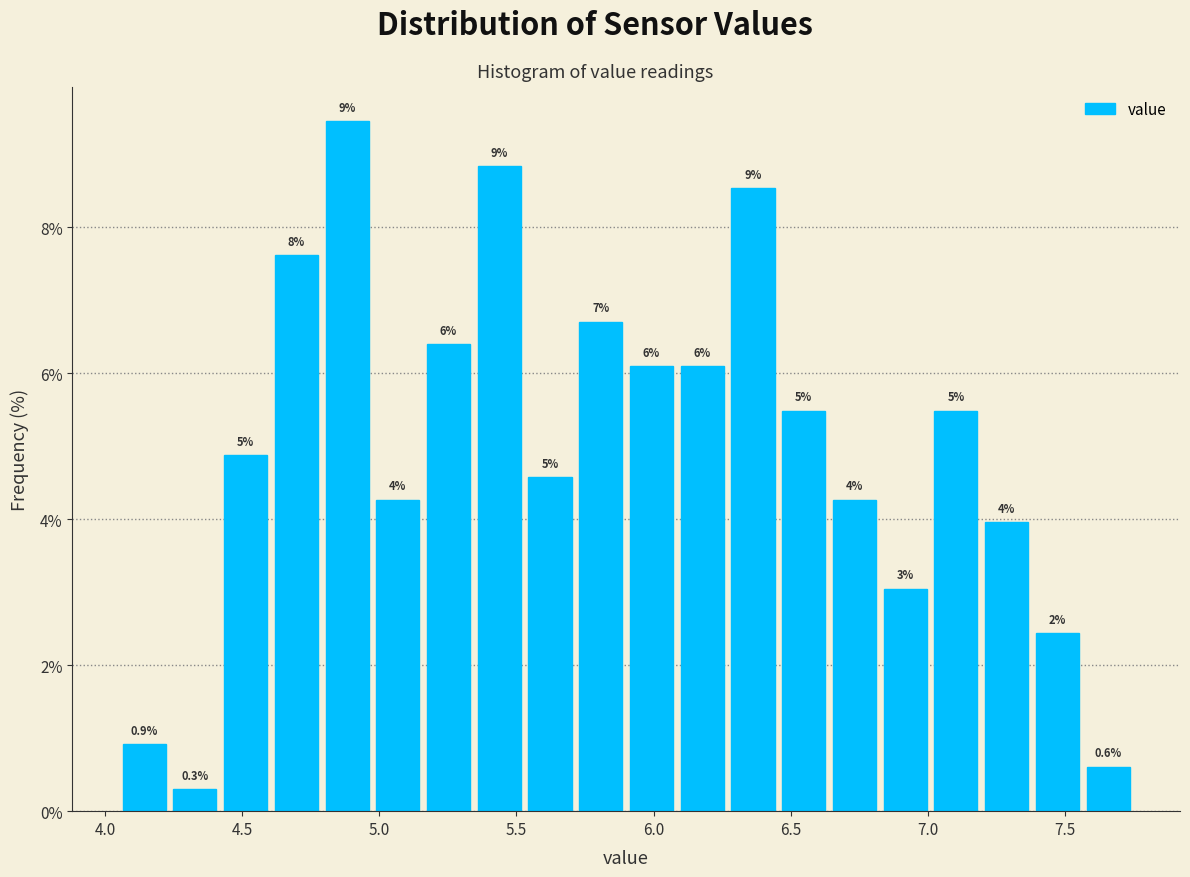

Around what value on the x-axis is the tallest bar? Give the approximate position of its centre, as read against the axis.

4.90